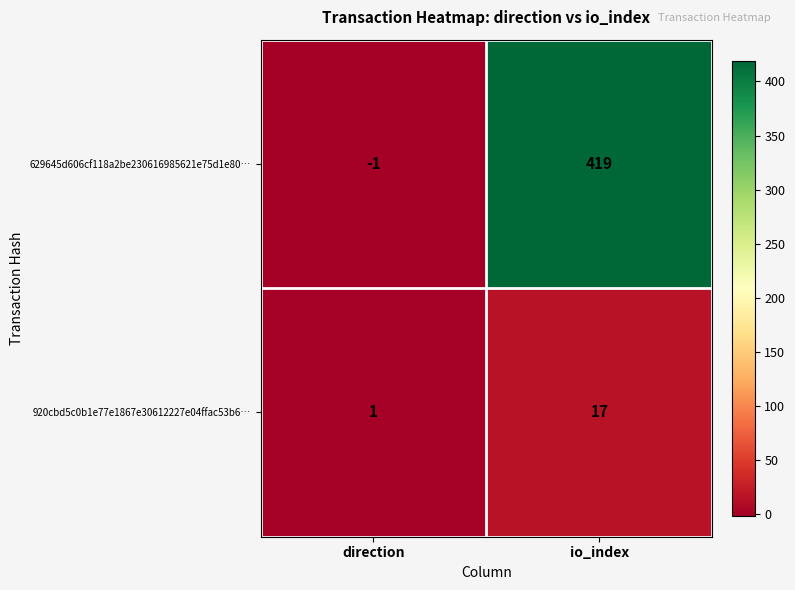

Which series changed the most between direction and io_index?

629645d606cf118a2be230616985621e75d1e80…